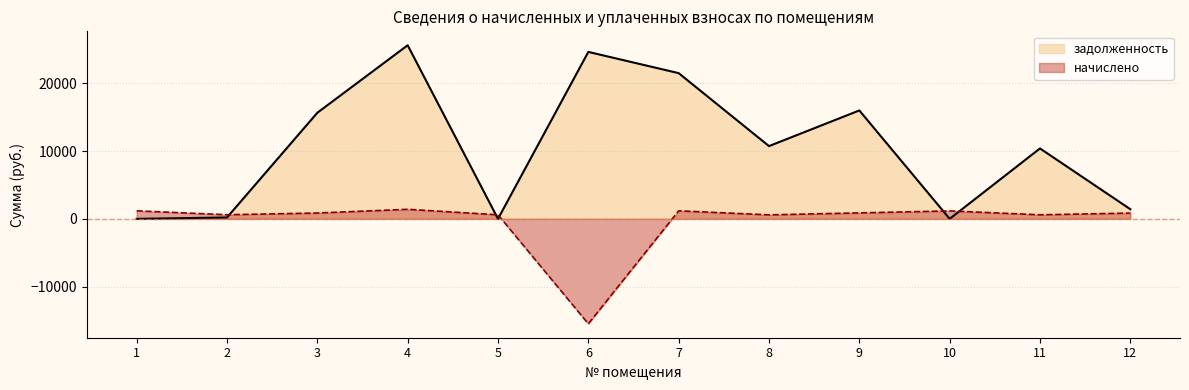

What is the average value of the начислено series?

-462.6